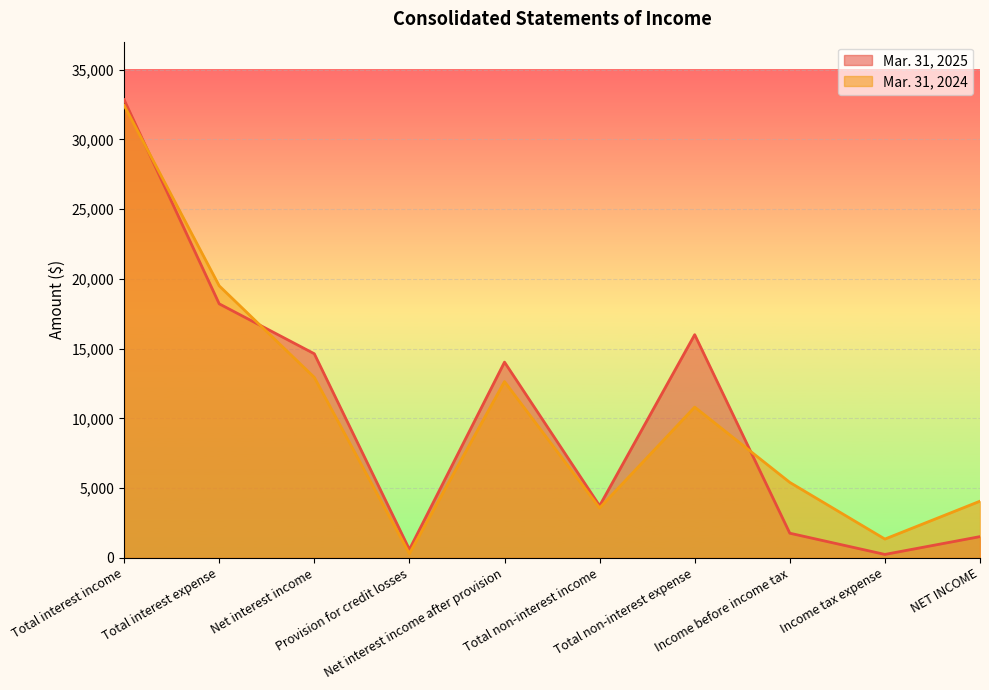

How many interior local peaks does the Mar. 31, 2025 series have?

2